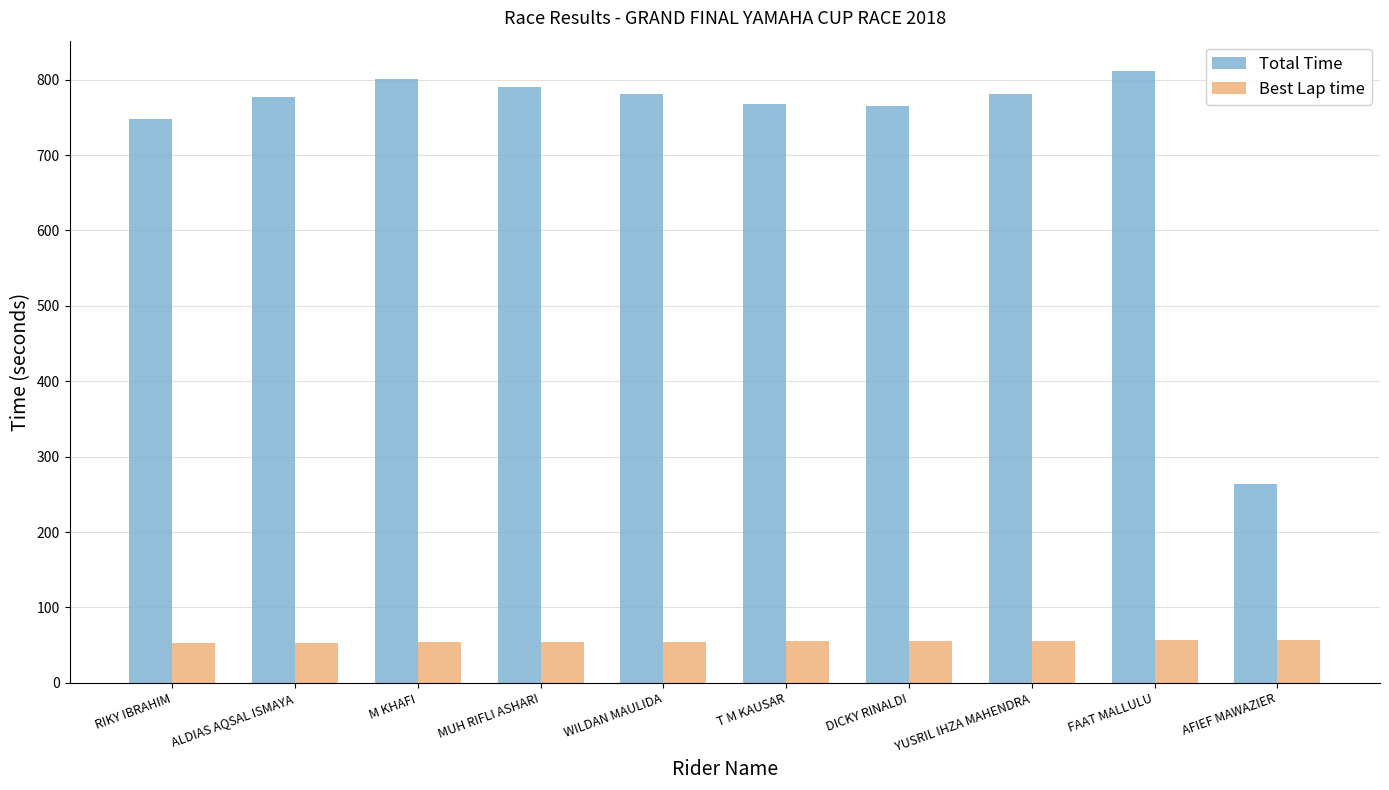

What is the difference between the highest and lowest values at MUH RIFLI ASHARI?

735.9